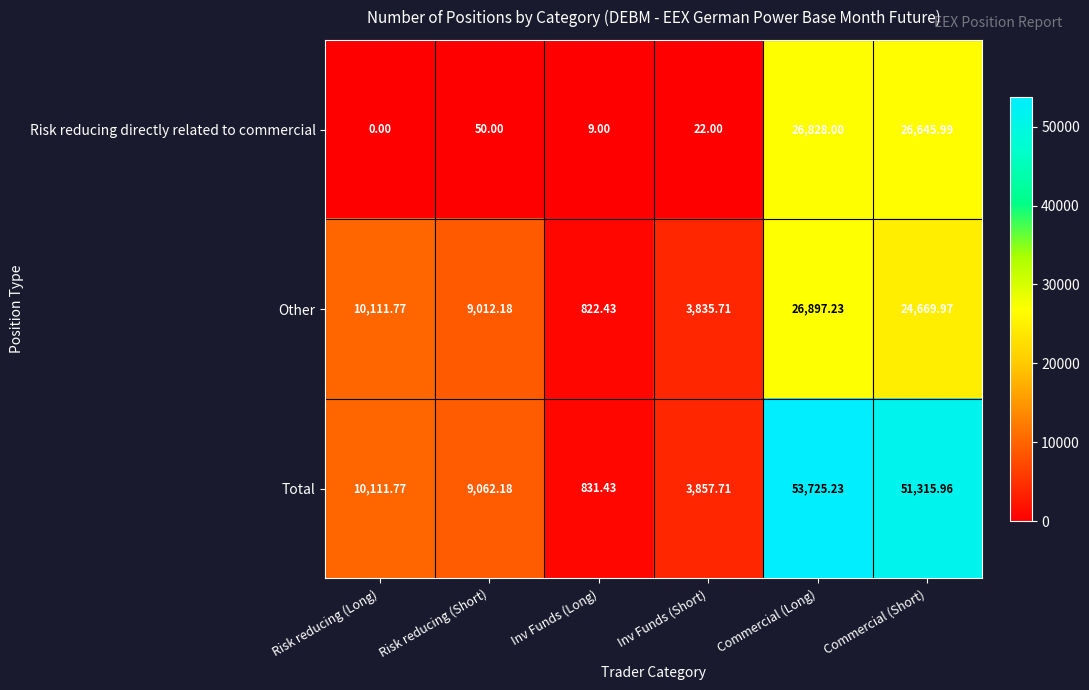

How many distinct data groups are displayed?

3